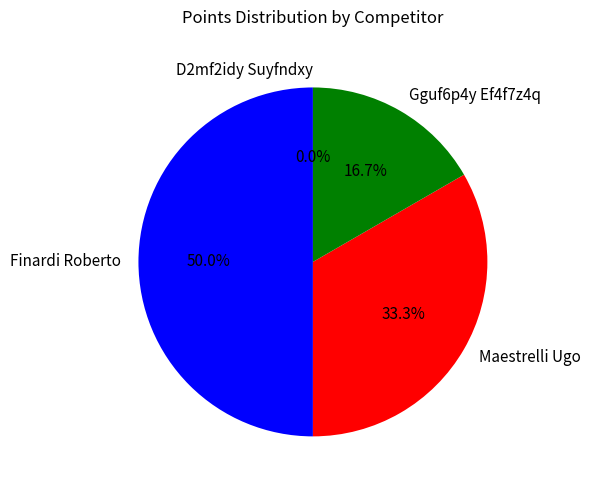

Do D2mf2idy Suyfndxy and Finardi Roberto together represent more than half of the pie?

No